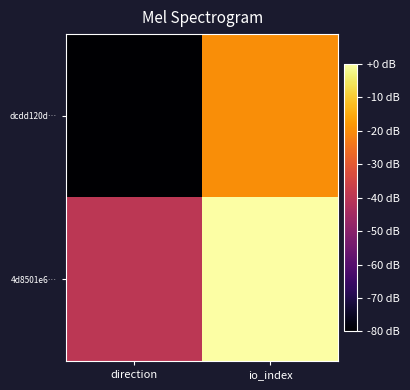

What is the minimum value shown in the chart?

-80